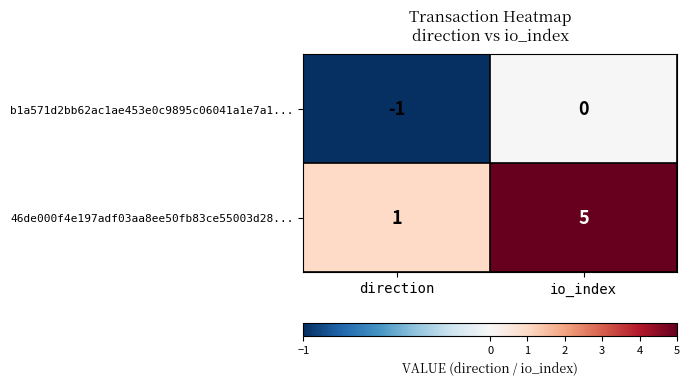

At which category does the chart reach its minimum across all series?

direction